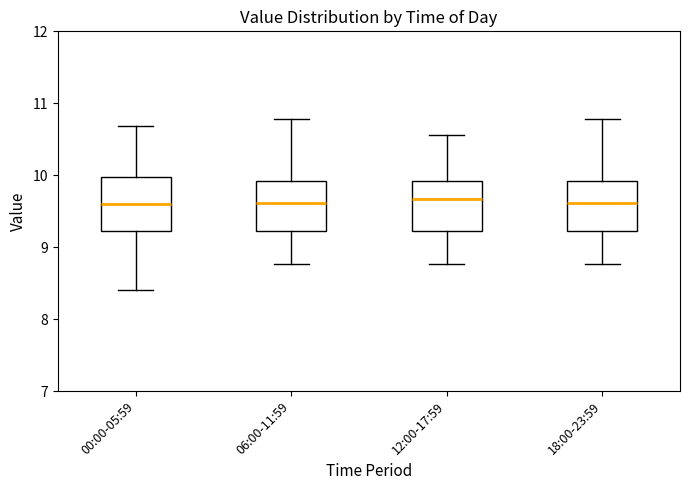

Where does the upper whisker of the box for 00:00-05:59 end on the y-axis? The values are not printed on the chart, so give them approximately, as read against the axis.

10.7